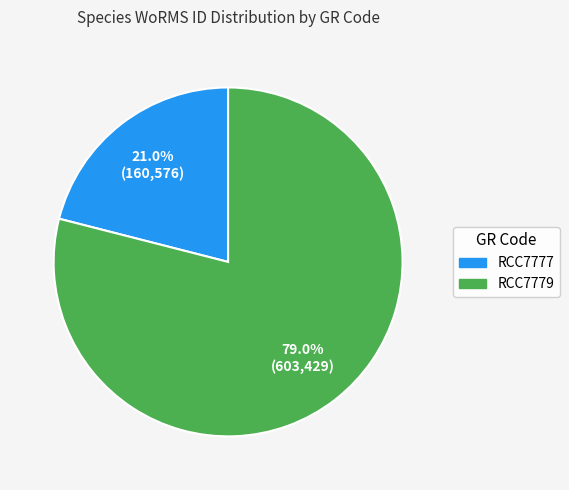

Count the number of slices in the pie.

2